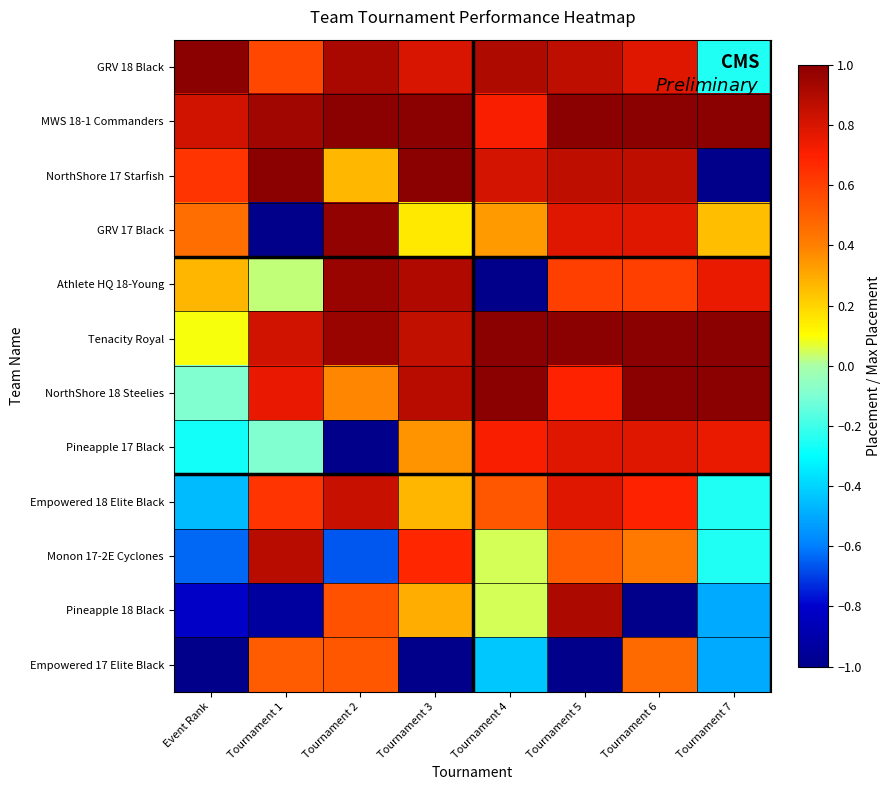

Rank the series at Tournament 1 from highest to lowest value.

NorthShore 17 Starfish, MWS 18-1 Commanders, Monon 17-2E Cyclones, Tenacity Royal, NorthShore 18 Steelies, Empowered 18 Elite Black, GRV 18 Black, Empowered 17 Elite Black, Athlete HQ 18-Young, Pineapple 17 Black, Pineapple 18 Black, GRV 17 Black